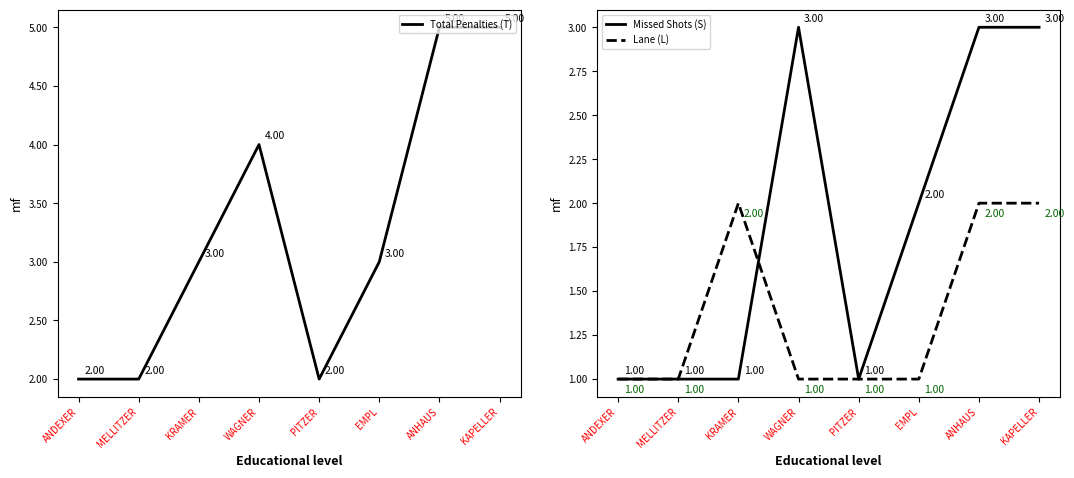

Is this an area chart (filled region under the line)?

No